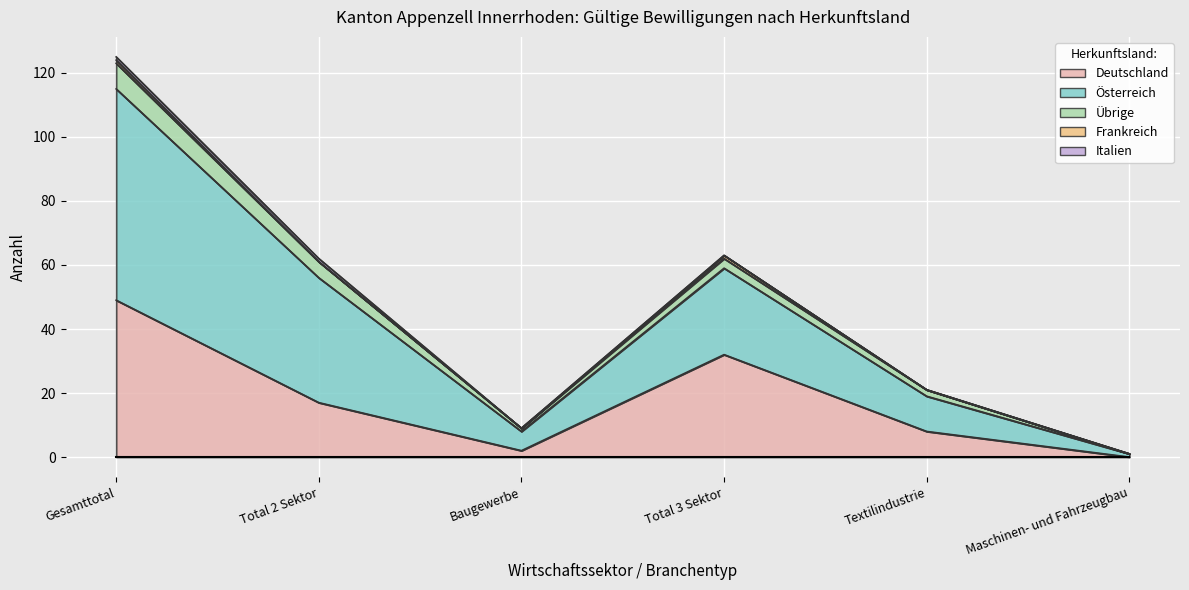

The value of Frankreich at Baugewerbe is 0. True or false?

False